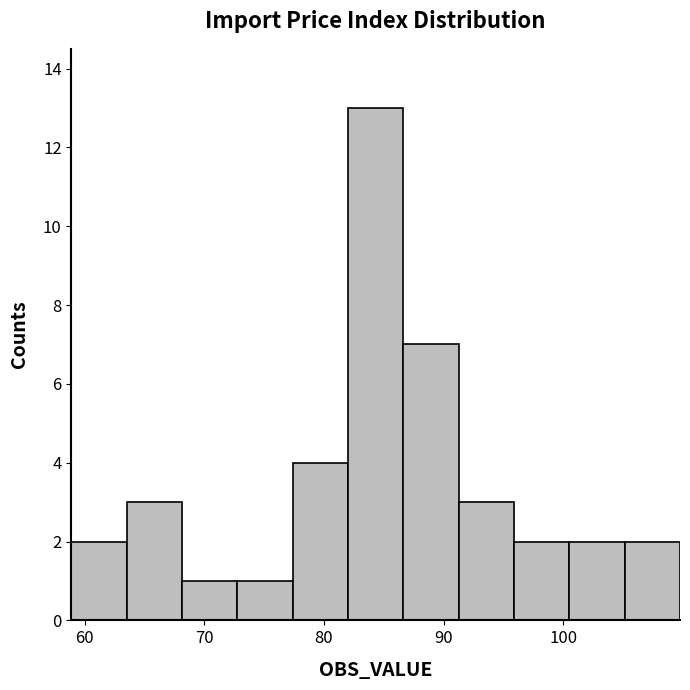

Reading left to right, transcribe this chart: for each bar, give the range it covers on the x-axis and its height. Neither the bar edges nor the heights are printed on the chart, so give them approximately, as read against the axes.

59 to 64: 2
64 to 68: 3
68 to 73: 1
73 to 77: 1
77 to 82: 4
82 to 87: 13
87 to 91: 7
91 to 96: 3
96 to 100: 2
100 to 105: 2
105 to 110: 2